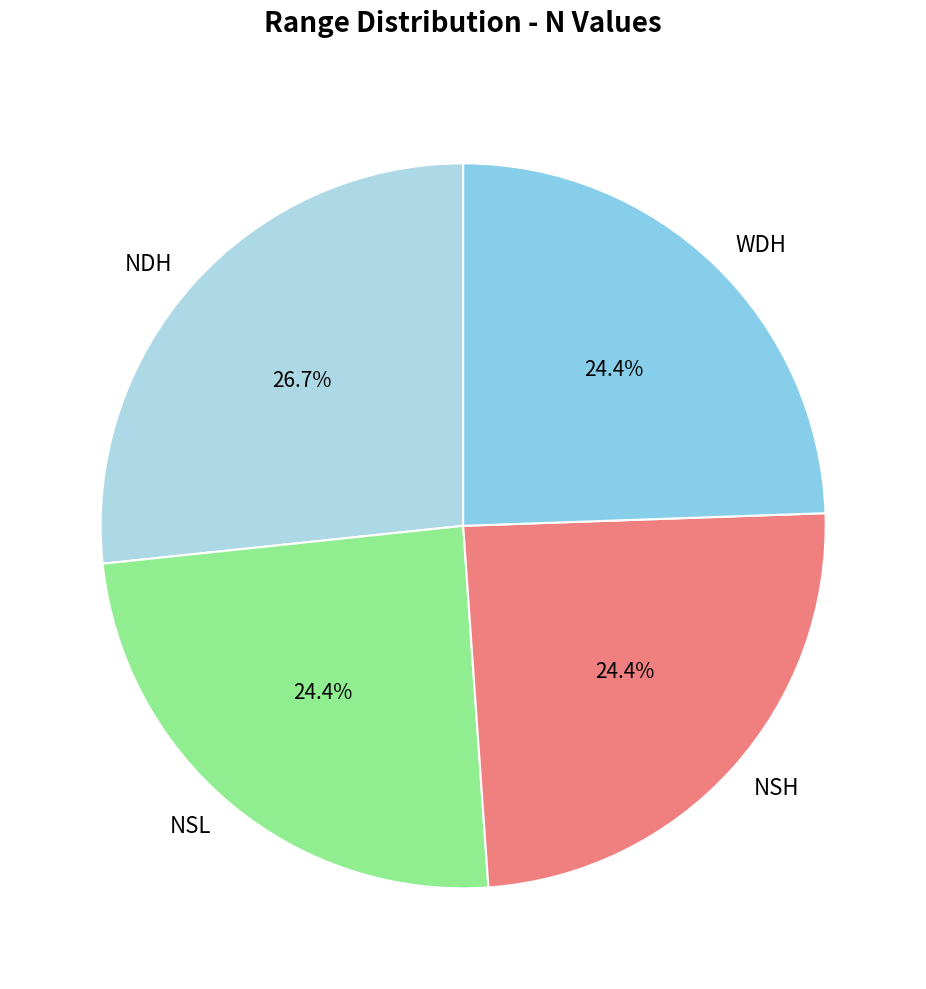

Approximately how many times larger is the value at NDH compared to NSL?

1.1